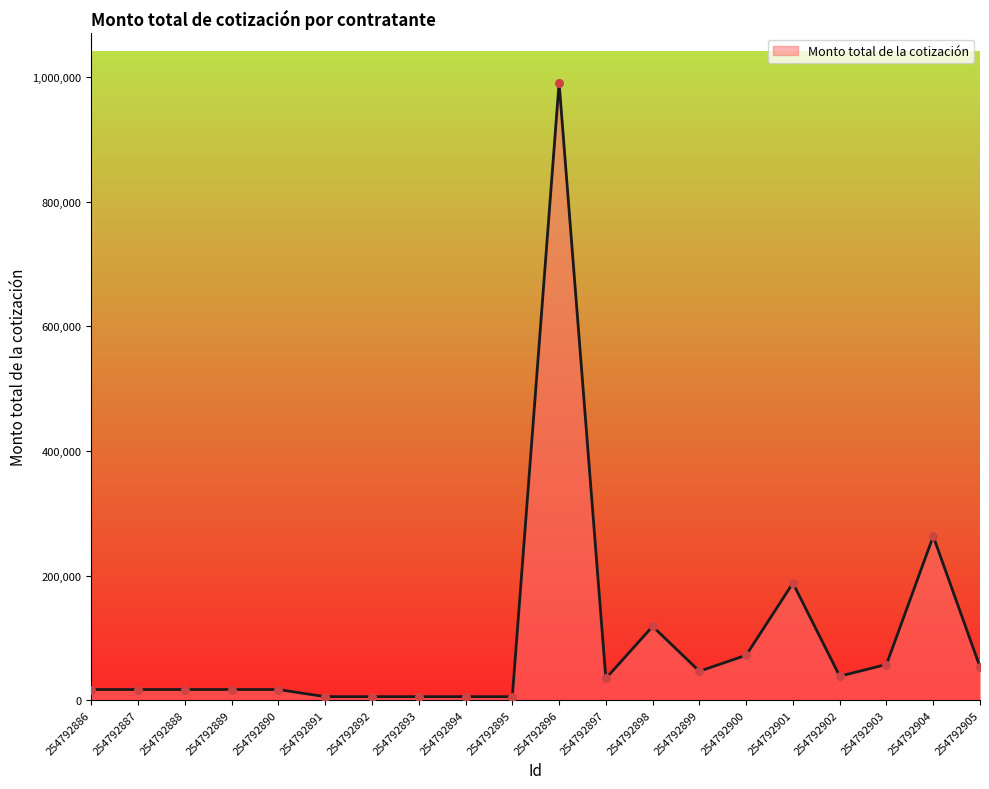

What is the ratio of the value at 254792898 to the value at 254792903?

2.1